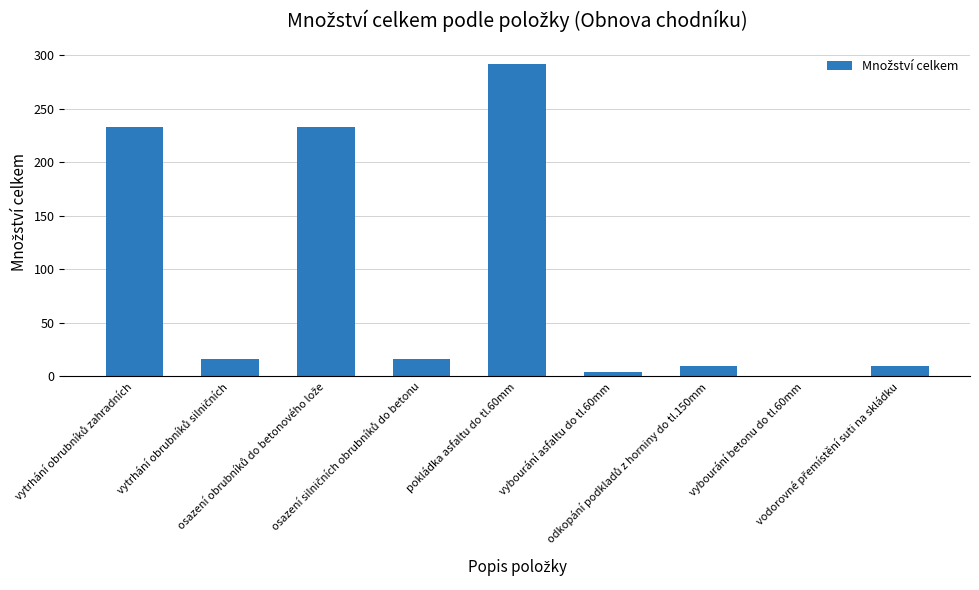

What is the maximum value shown in the chart?

292.0